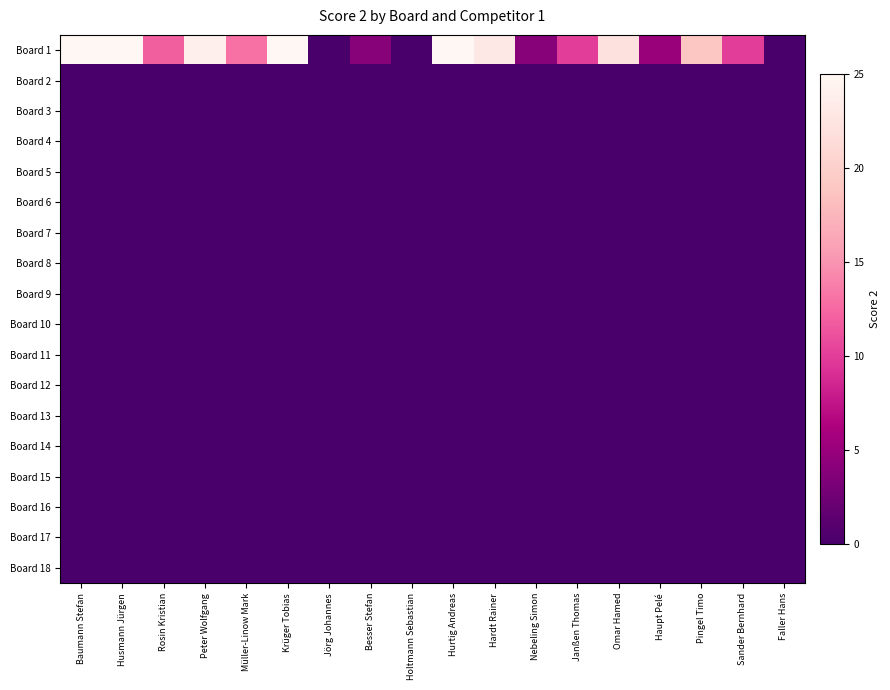

What is the greatest value displayed?

25